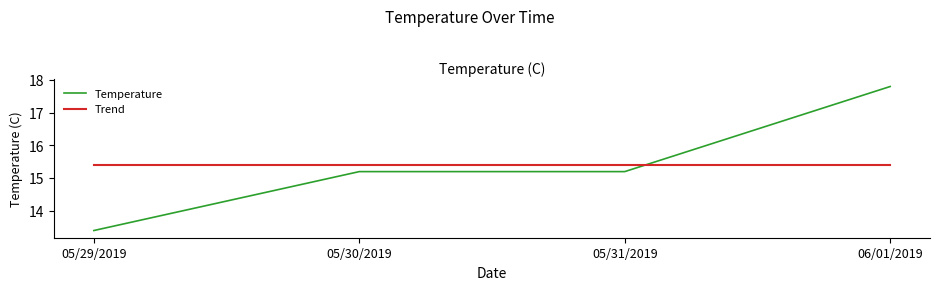

What is the sum of the Trend values at 06/01/2019 and 05/31/2019?

30.8